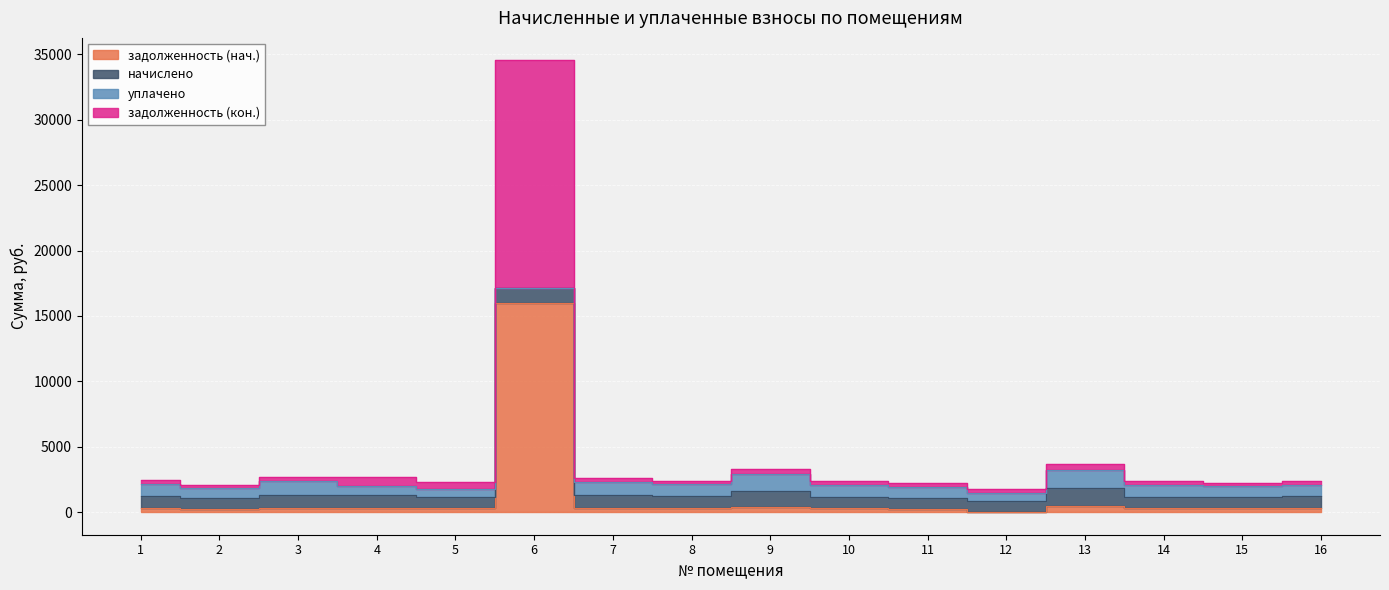

True or false: задолженность (кон.) and задолженность (нач.) cross at least once.

False